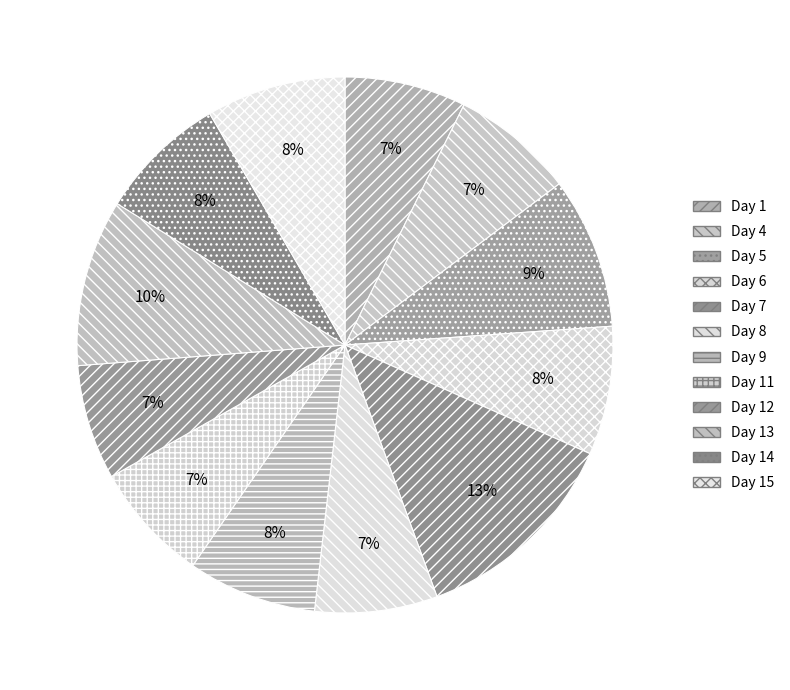

Rank the categories by value from highest to lowest.

Day 7, Day 13, Day 5, Day 15, Day 9, Day 6, Day 14, Day 4, Day 8, Day 1, Day 11, Day 12